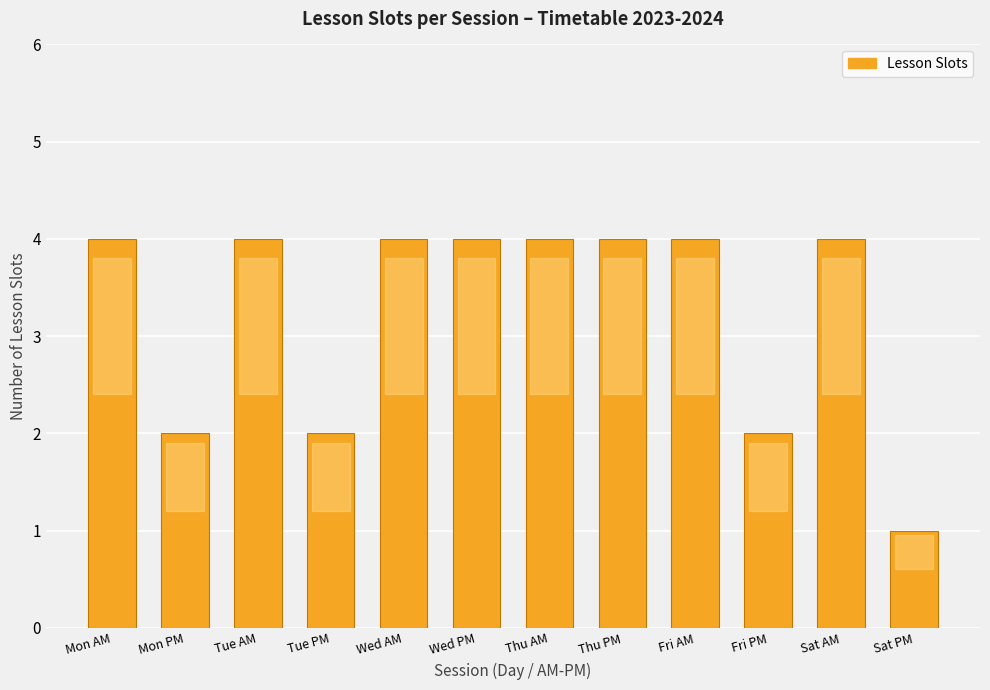

What is the maximum value shown in the chart?

4